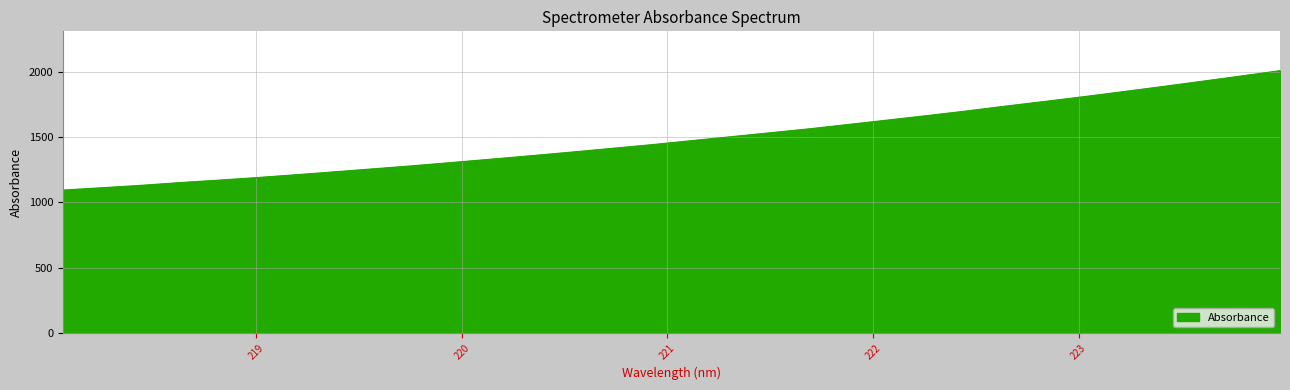

What is the smallest value displayed?

1095.1